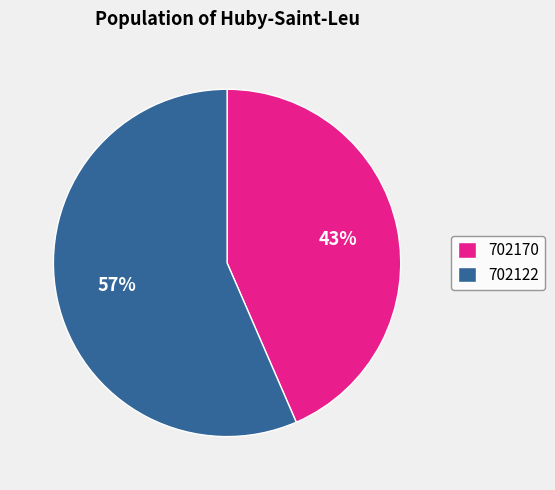

What percentage is the 702170 slice, to the nearest percent?

43%